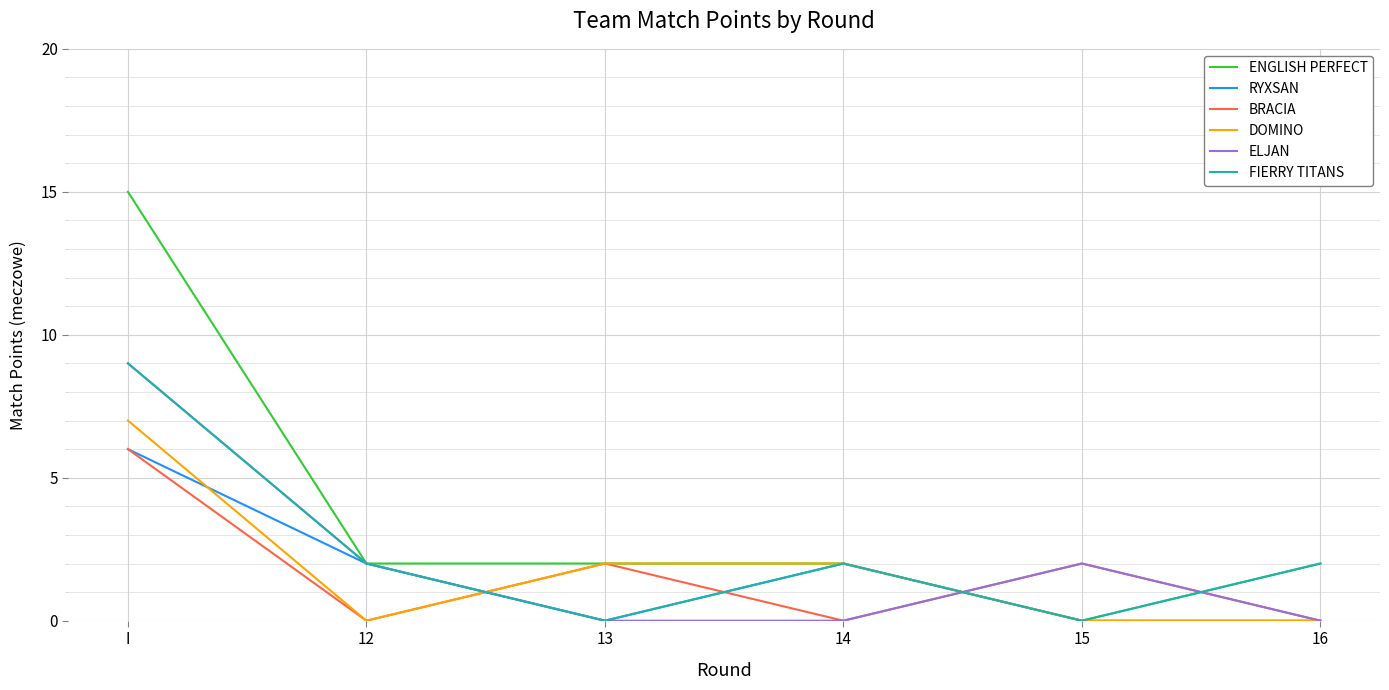

How many times do BRACIA and FIERRY TITANS cross each other?

4